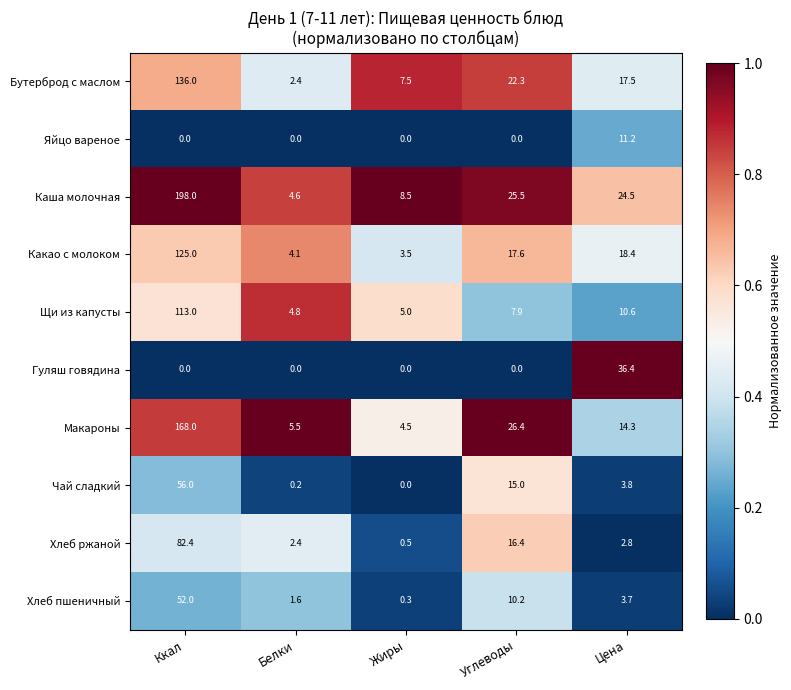

What is the sum of all Хлеб ржаной values?

104.5